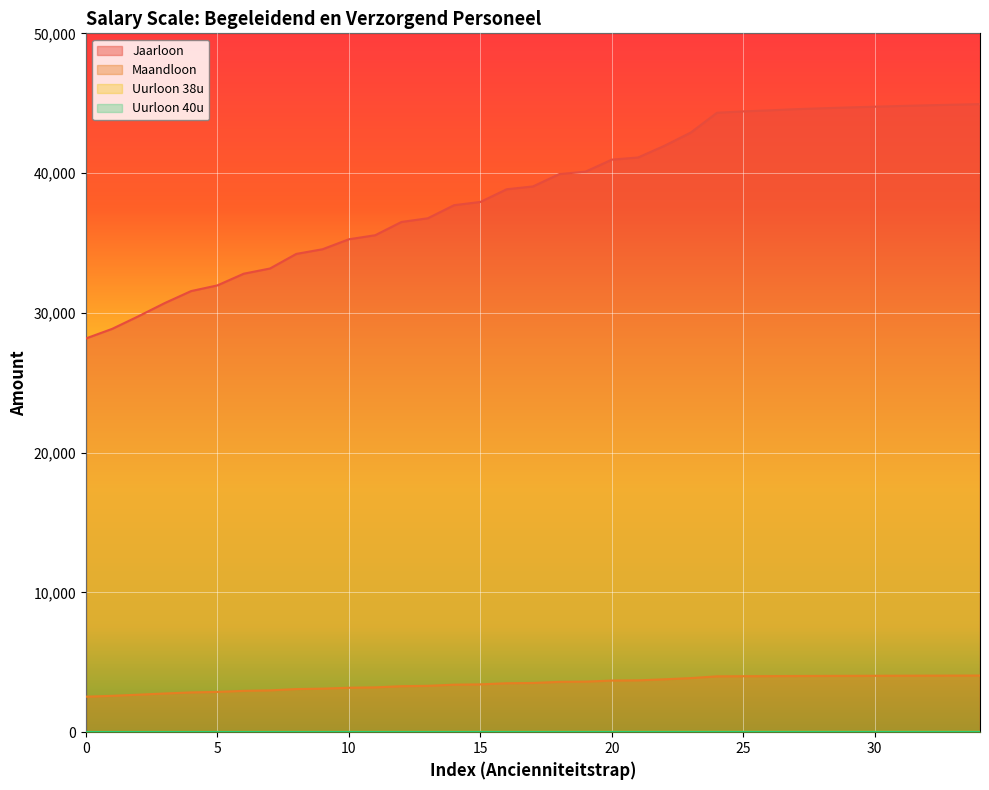

What is the value of the Uurloon 40u point at the 14th from the left?

19.1